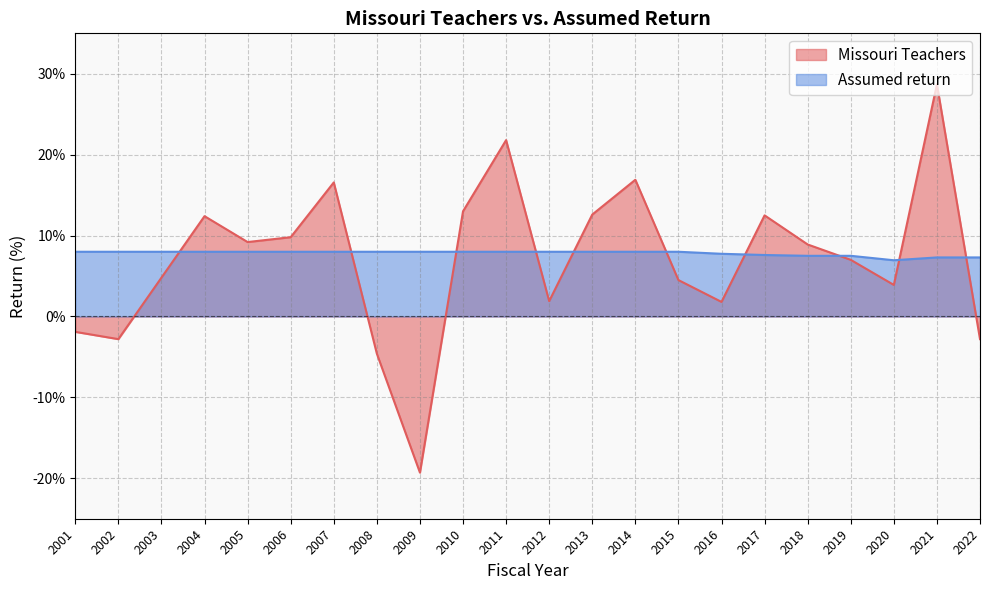

At which category is the sum across all series the highest?

2021